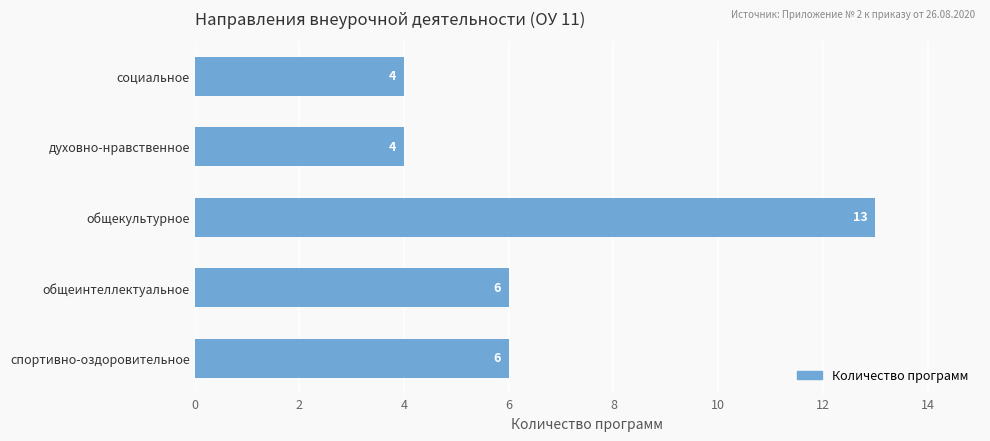

How many data points are less than 6?

2